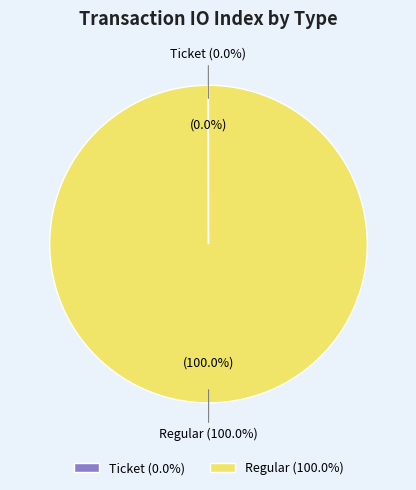

To the nearest percent, what is the difference between the Ticket and Regular slice percentages?

100%